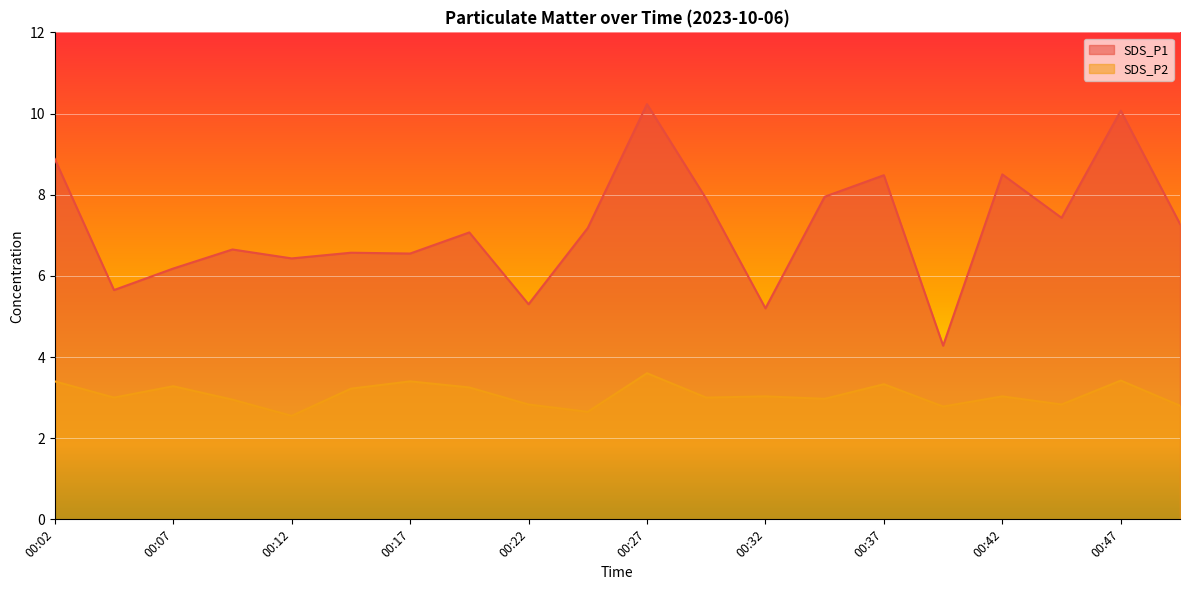

List the series in order of their peak value, highest first.

SDS_P1, SDS_P2